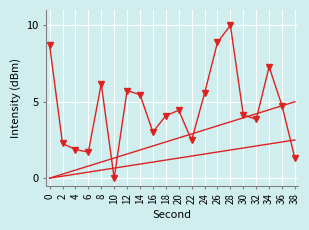

Is this an area chart (filled region under the line)?

No